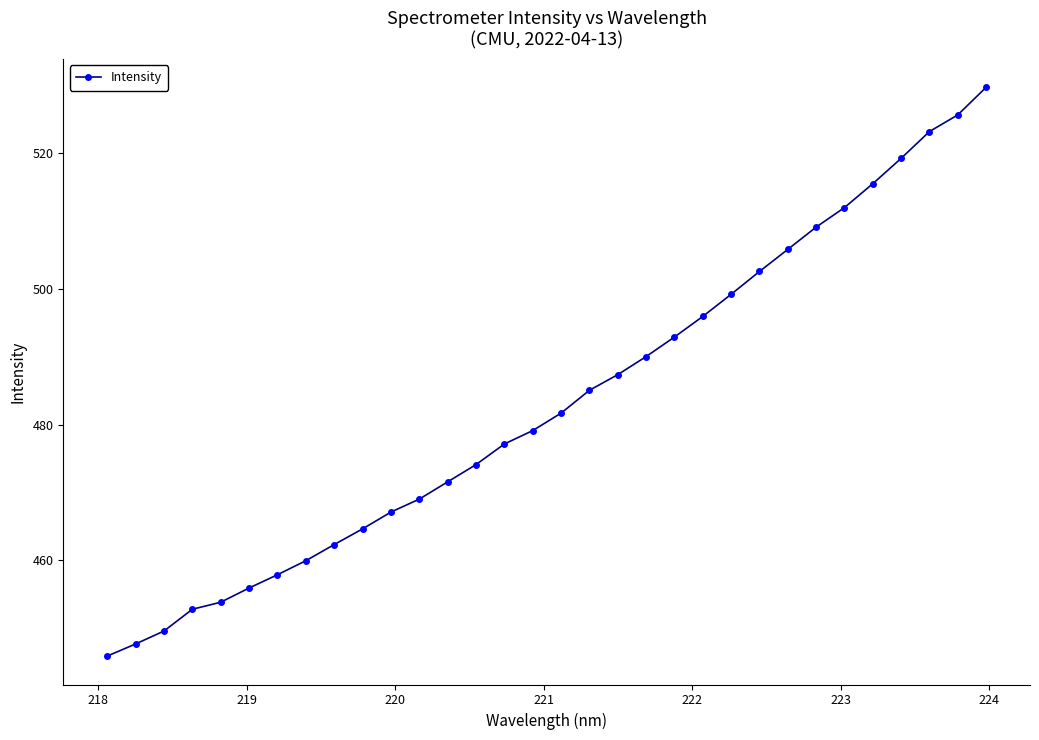

What is the average value?

483.2